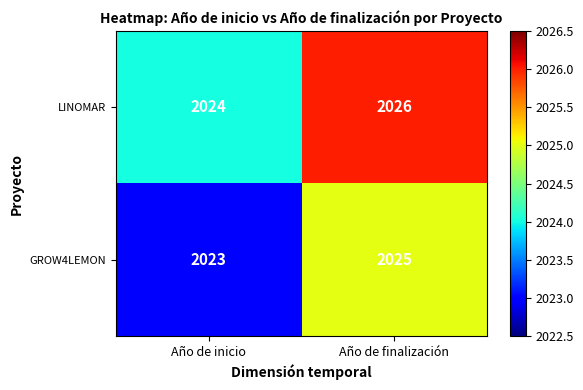

What is the smallest value displayed?

2023